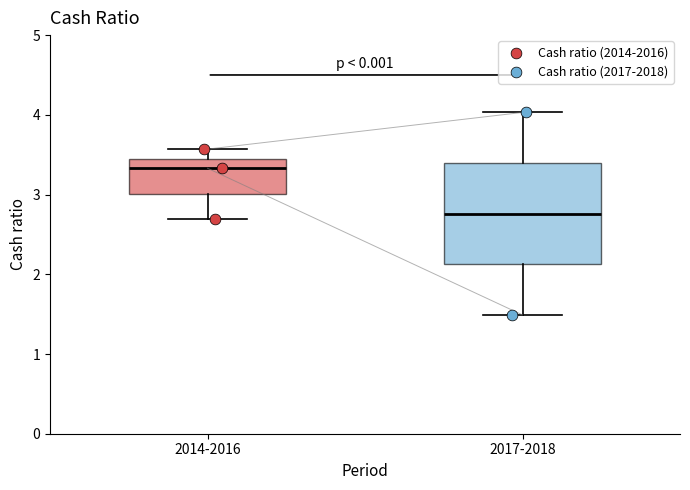

Reading left to right, read every box against the y-axis: the position of its median line, the range the box covers, and the ends of its whiskers. The values are not printed on the chart, so give them approximately, as read against the axis.

2014-2016: median 3.3, box 3.0 to 3.5, whiskers 2.7 to 3.6
2017-2018: median 2.8, box 2.1 to 3.4, whiskers 1.5 to 4.0